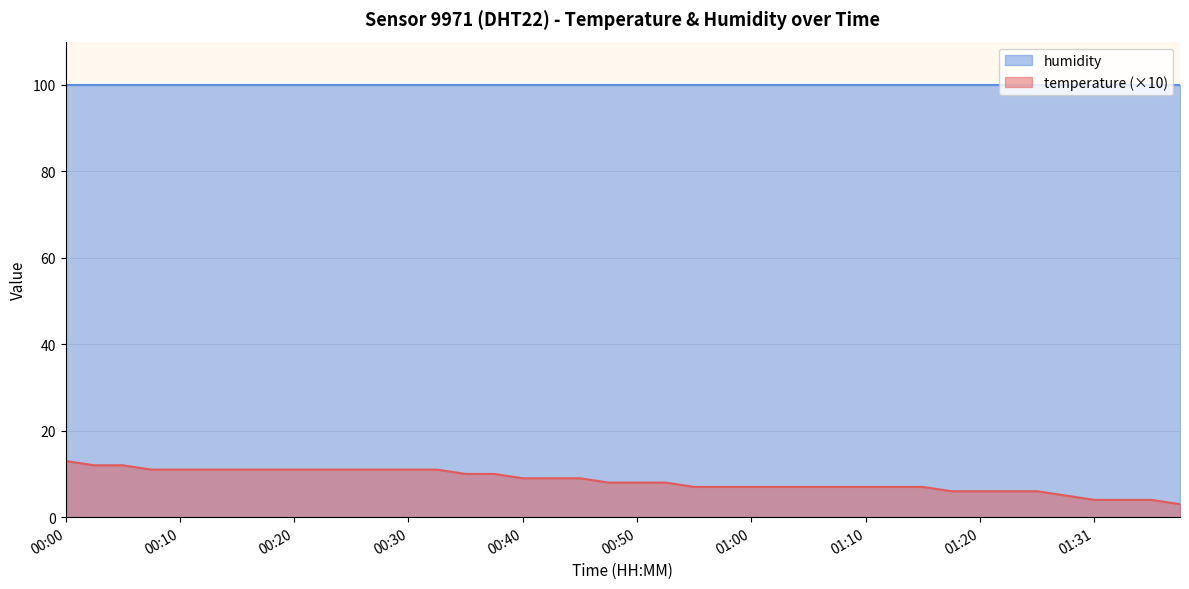

What is the label of the 39th point from the right?

00:03